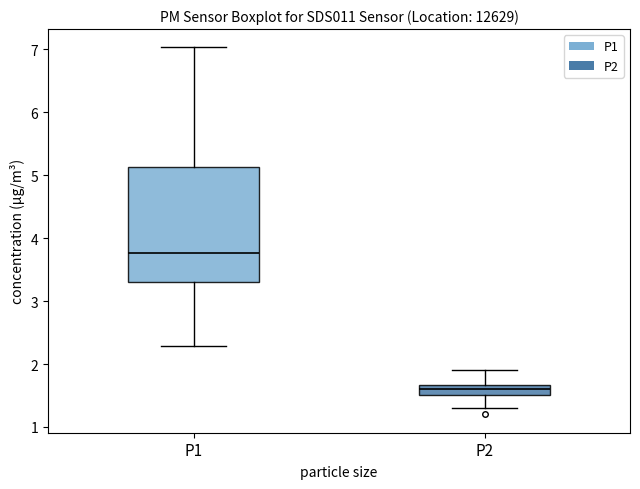

Reading left to right, transcribe this box plot: for each box, give where its median line is, the range the box spans, and where its two whiskers end, as read against the y-axis. The values are not printed on the chart, so give them approximately, as read against the axis.

P1: median 3.8, box 3.3 to 5.1, whiskers 2.3 to 7.0
P2: median 1.6, box 1.5 to 1.7, whiskers 1.3 to 1.9